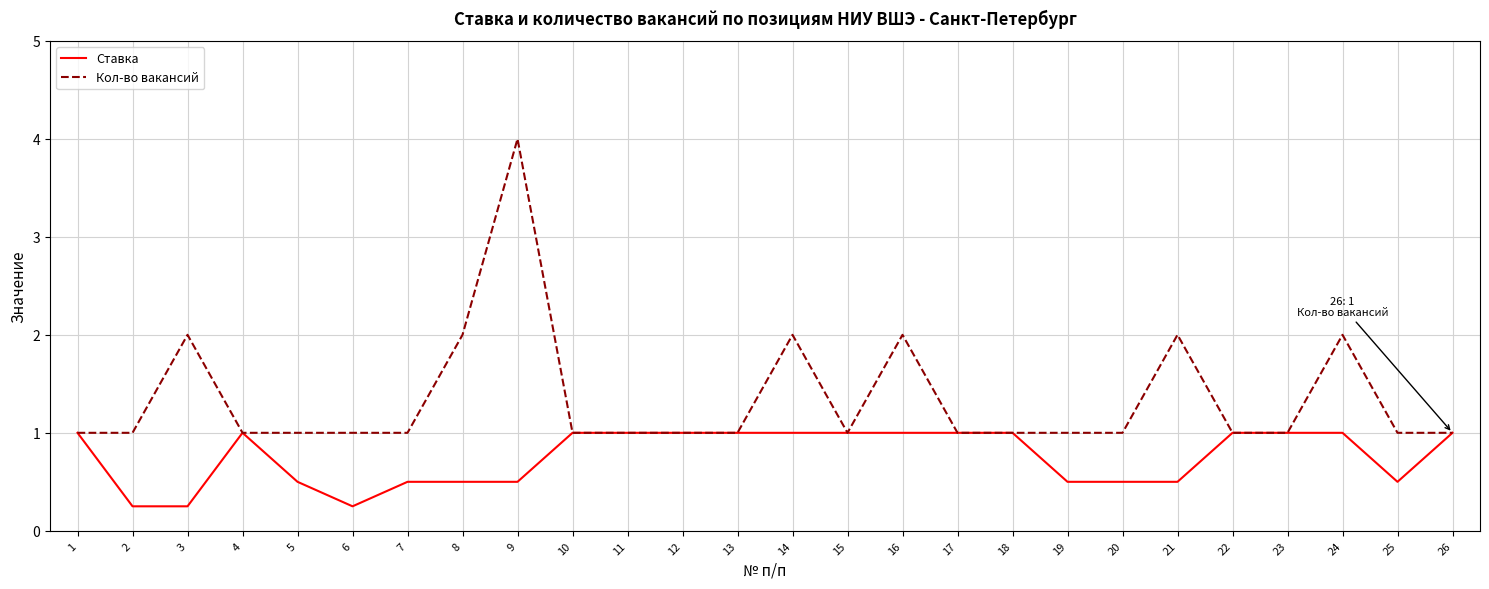

What is the minimum value for Кол-во вакансий?

1.0